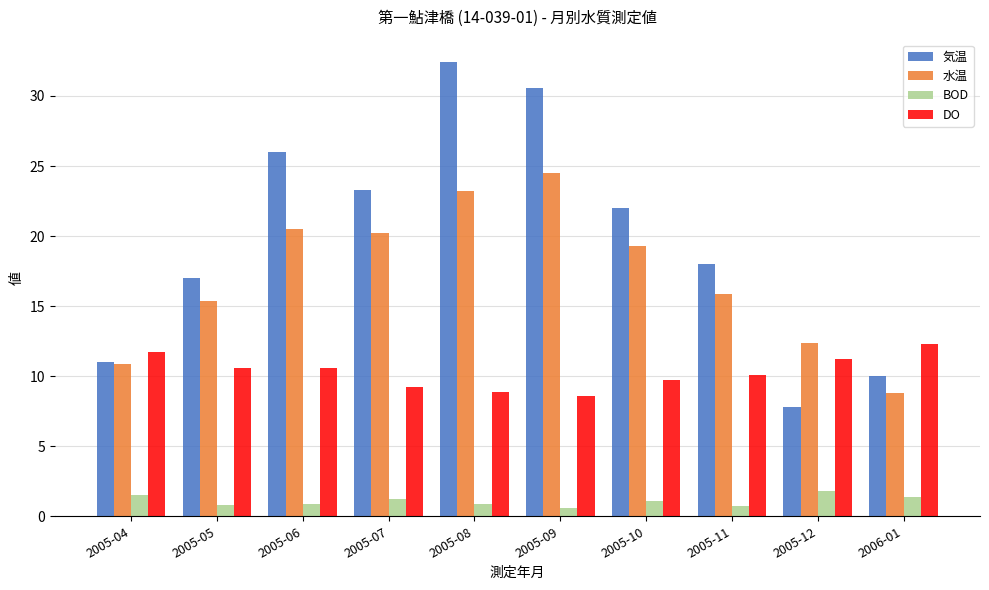

At which category does the chart reach its peak across all series?

2005-08